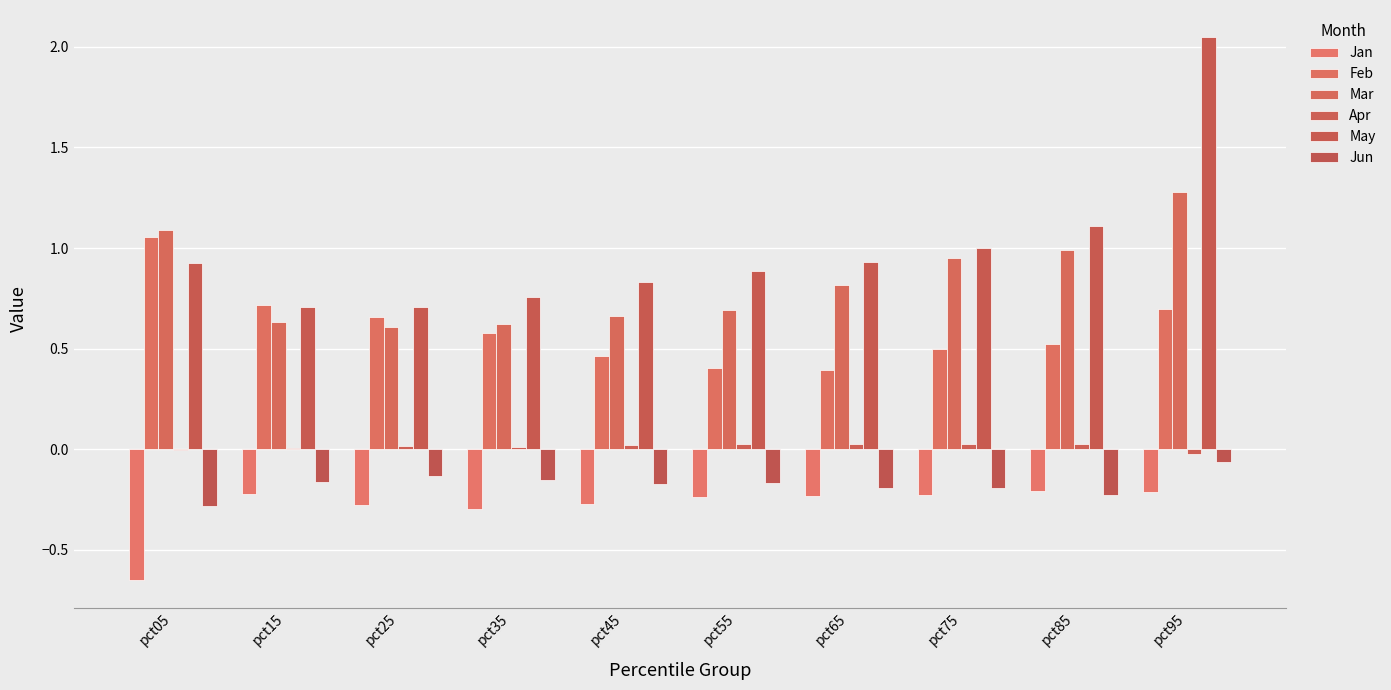

What is the approximate value of Jan at pct25?

-0.3